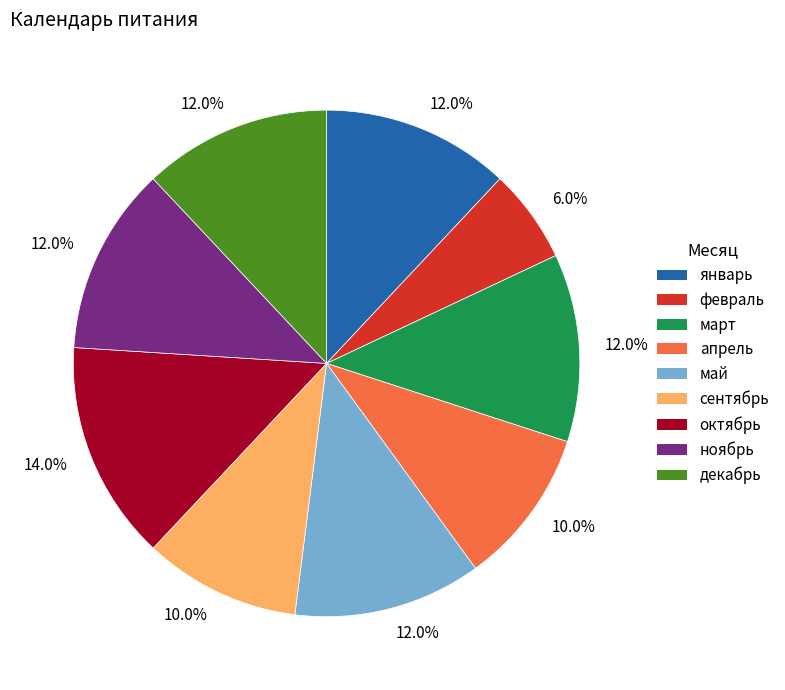

Is there any slice that represents more than half of the pie?

No